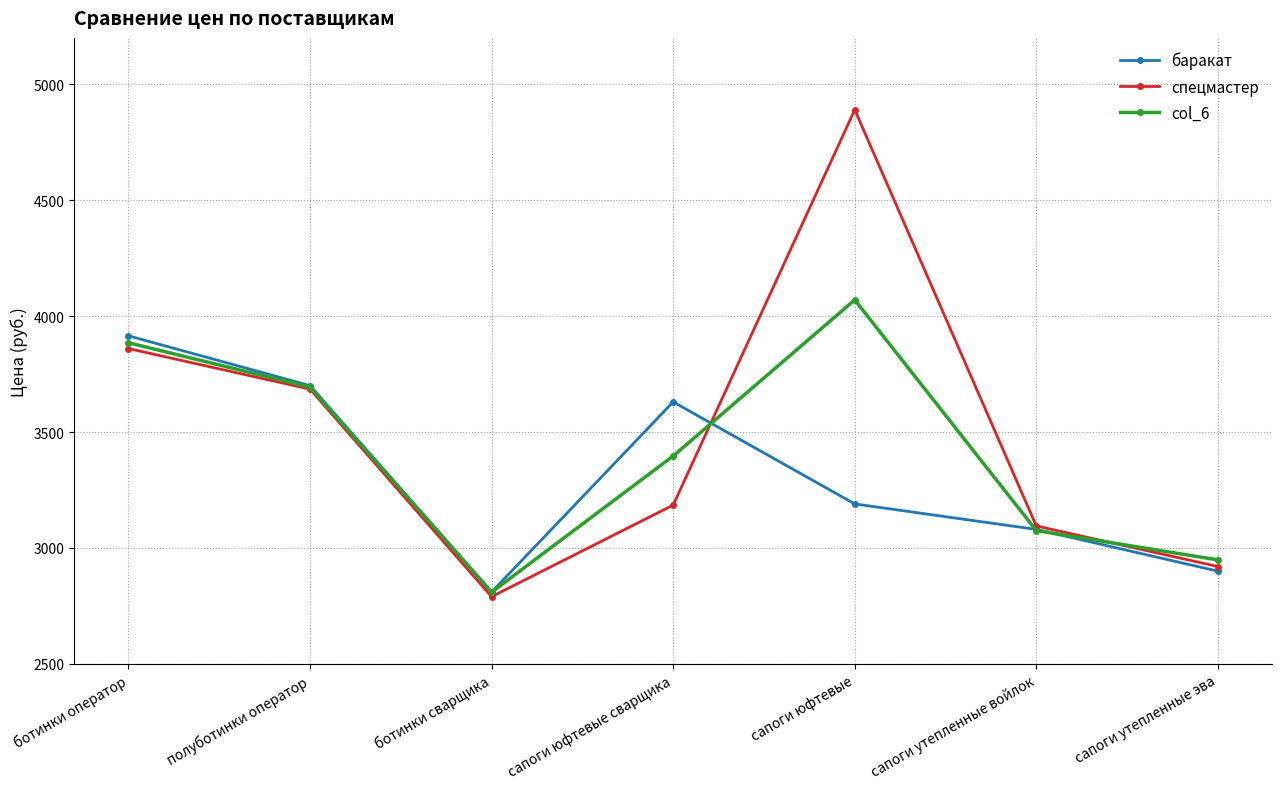

What is the difference between the maximum and minimum values in the баракат series?

1105.0